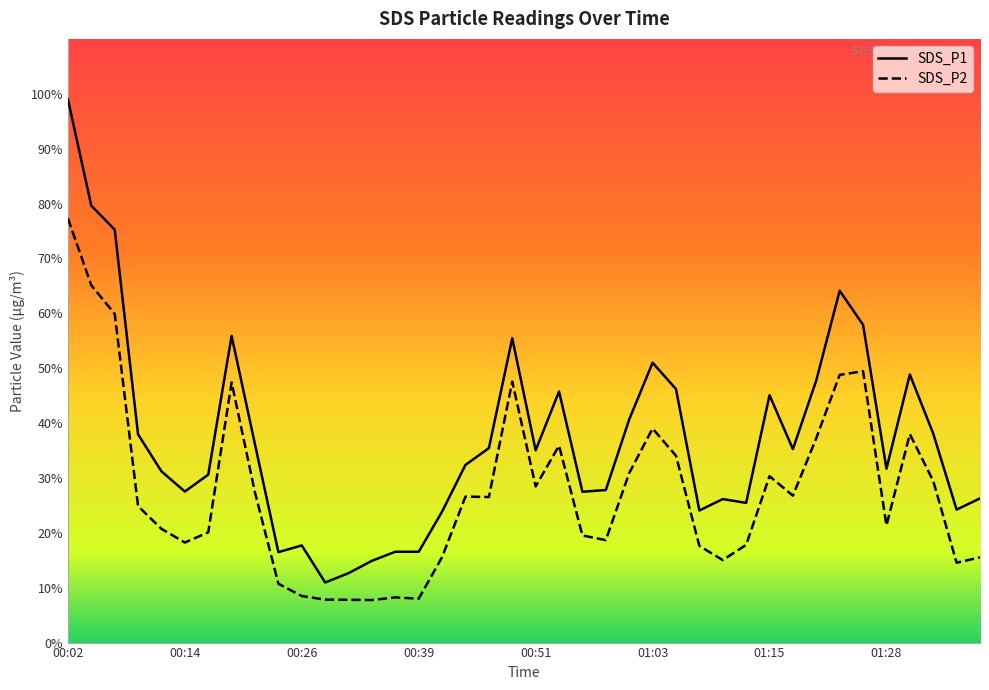

Reading left to right, what are all the values shown in this chart?

SDS_P1: 99.0	79.6	75.2	37.9	31.2	27.5	30.6	55.9	36.1	16.5	17.7	10.9	12.7	14.9	16.6	16.6	23.9	32.4	35.4	55.5	35.0	45.8	27.5	27.8	40.6	51.0	46.2	24.1	26.1	25.4	45.1	35.2	47.8	64.1	57.9	31.7	48.9	38.1	24.2	26.3
SDS_P2: 77.3	65.1	59.9	24.9	20.7	18.2	20.1	47.4	27.3	10.7	8.5	7.8	7.8	7.8	8.2	8.0	15.6	26.6	26.5	47.5	28.4	35.9	19.5	18.7	30.9	39.0	34.0	17.6	15.0	17.8	30.3	26.8	37.2	48.8	49.5	21.4	38.0	29.4	14.6	15.5